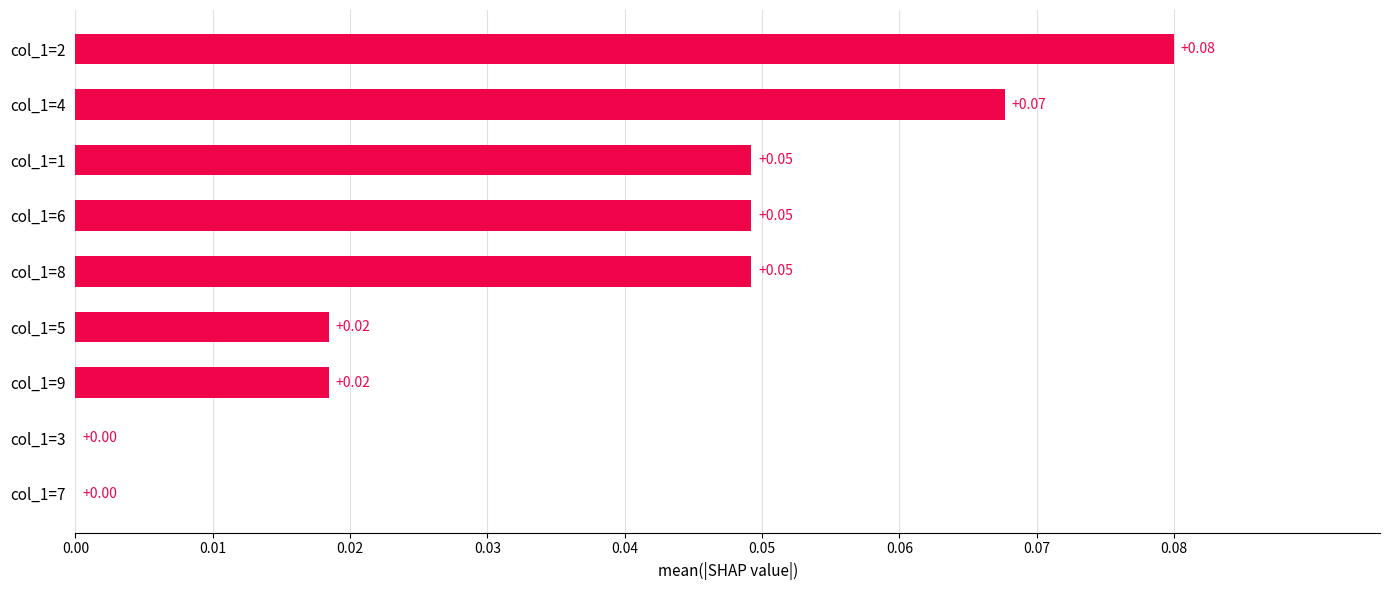

Between col_1=7 and col_1=8, which is larger?

col_1=8